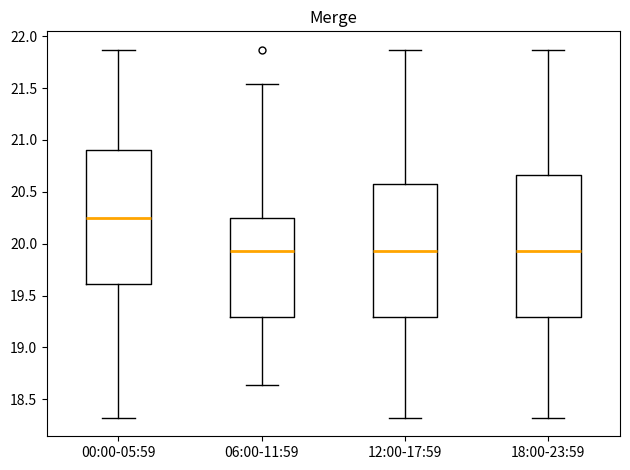

Which box's median line is the highest?

00:00-05:59